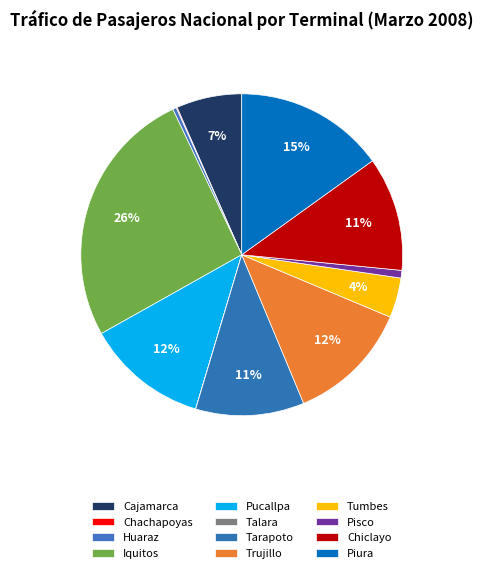

To the nearest percent, what is the average slice percentage?

8%